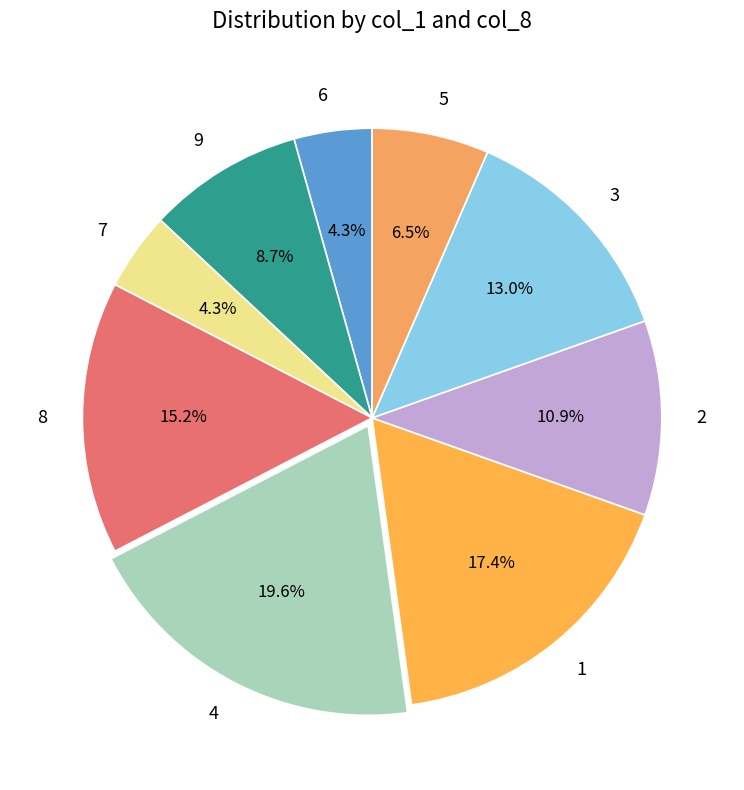

To the nearest percent, what is the combined percentage of 7 and 3?

17%